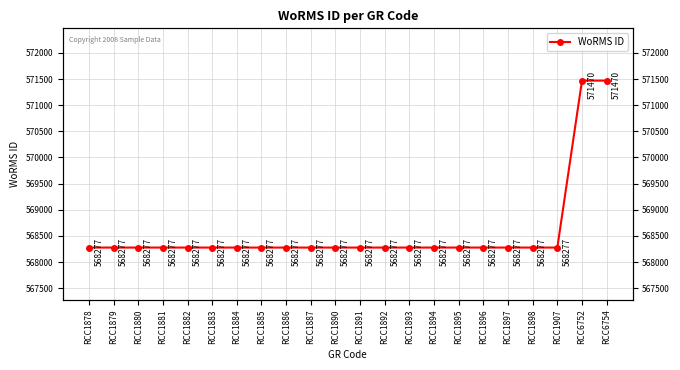

The chart shows a value of 568277 at RCC1878. True or false?

True